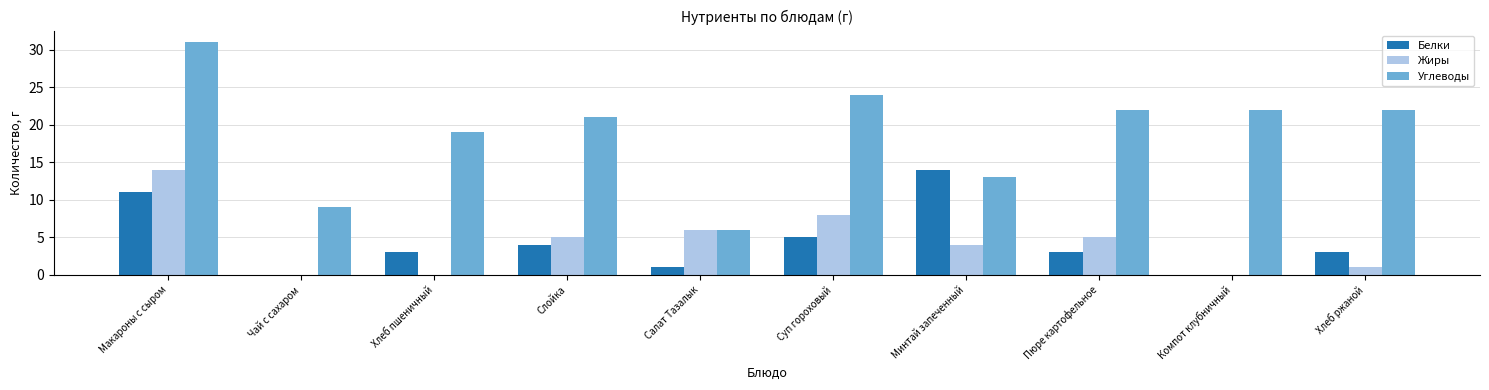

What is the average value of the Углеводы series?

19